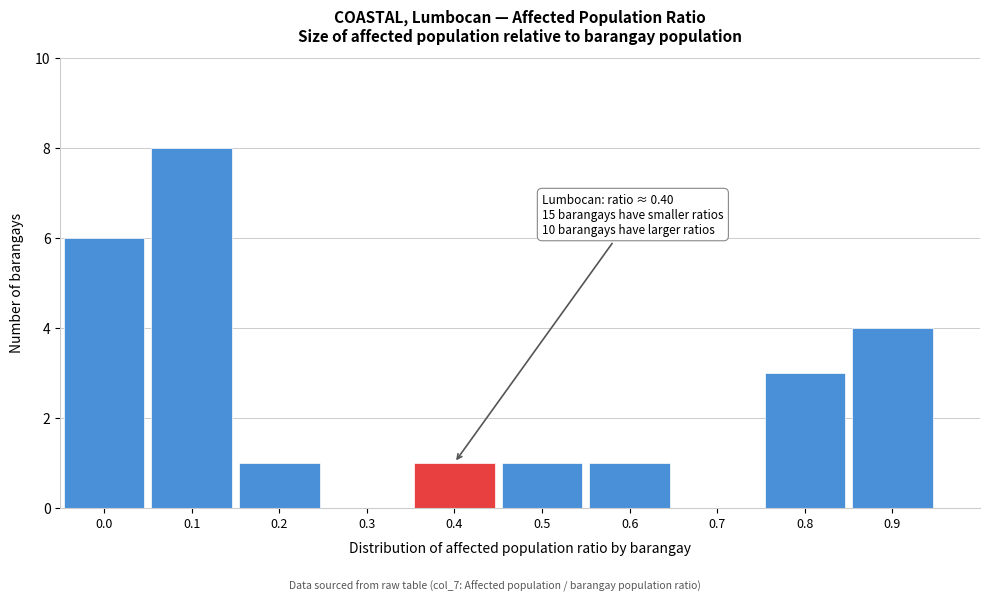

Reading left to right, extract all data points from this chart.

0.0=6	0.1=8	0.2=1	0.3=0	0.4=1	0.5=1	0.6=1	0.7=0	0.8=3	0.9=4